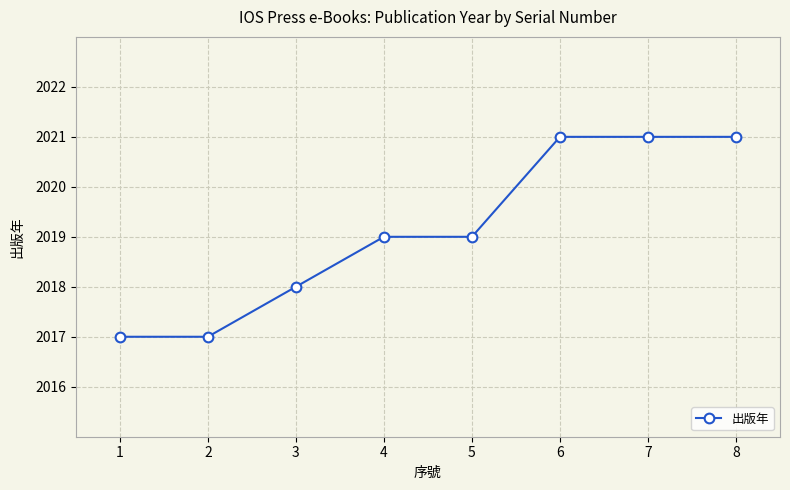

What is the value of the 7th point from the left?

2021